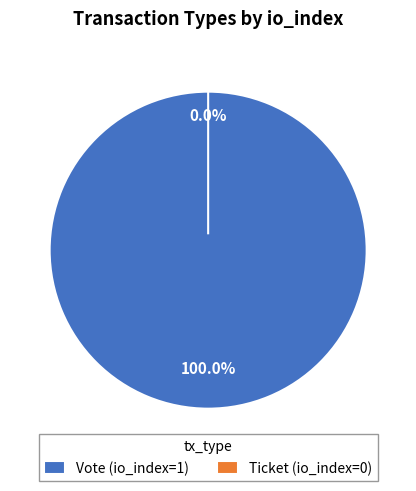

The Vote (io_index=1) slice represents 99% of the pie. True or false?

False